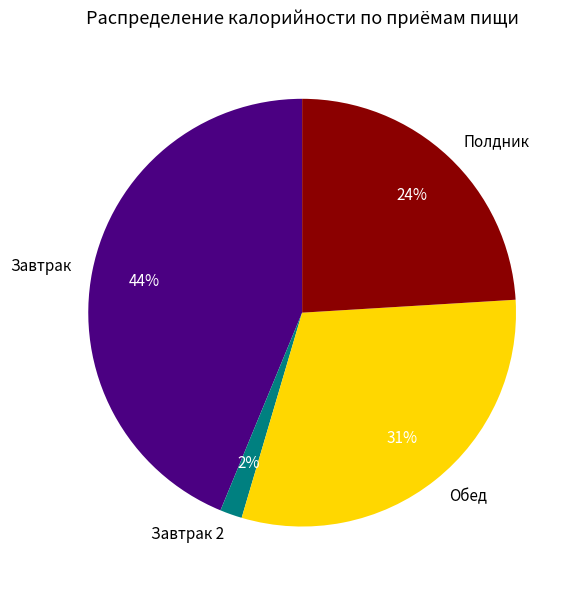

How many segments does this pie chart have?

4